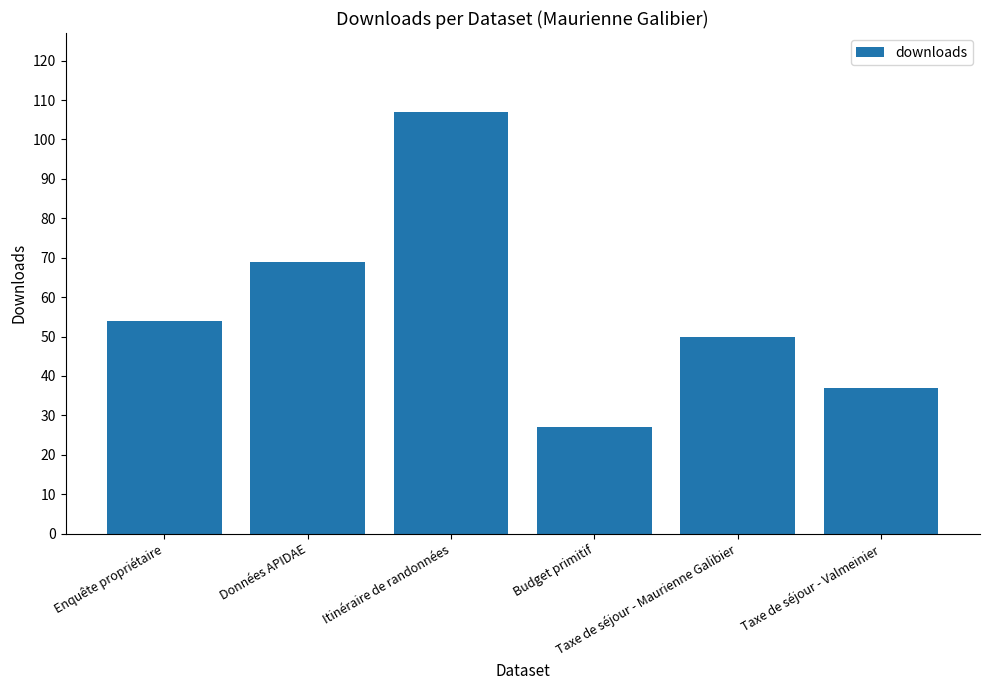

What is the average value?

57